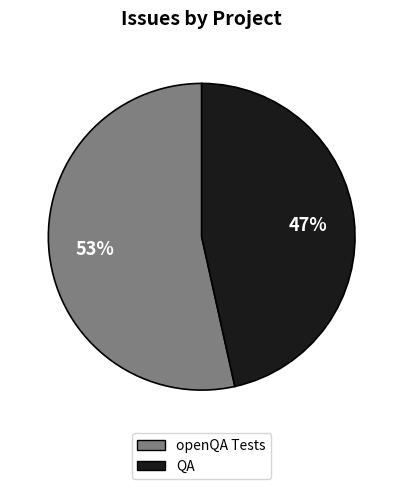

Rank the categories by value from highest to lowest.

openQA Tests, QA